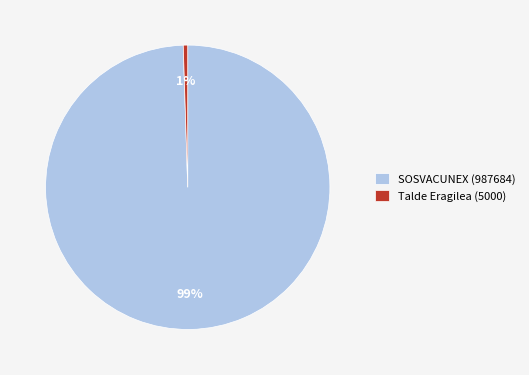

The Talde Eragilea (5000) slice represents 11% of the pie. True or false?

False